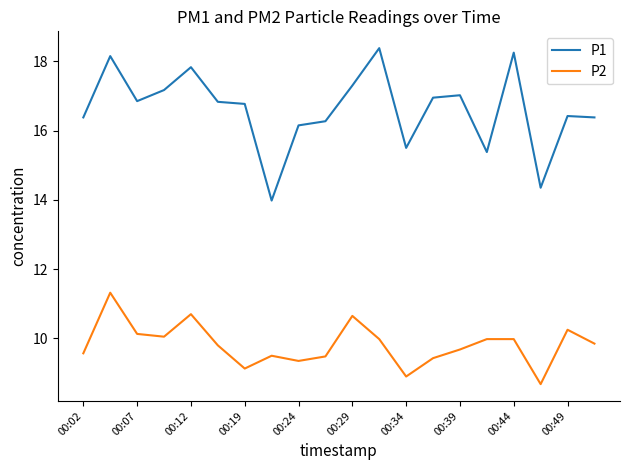

Which series has the widest spread of values?

P1